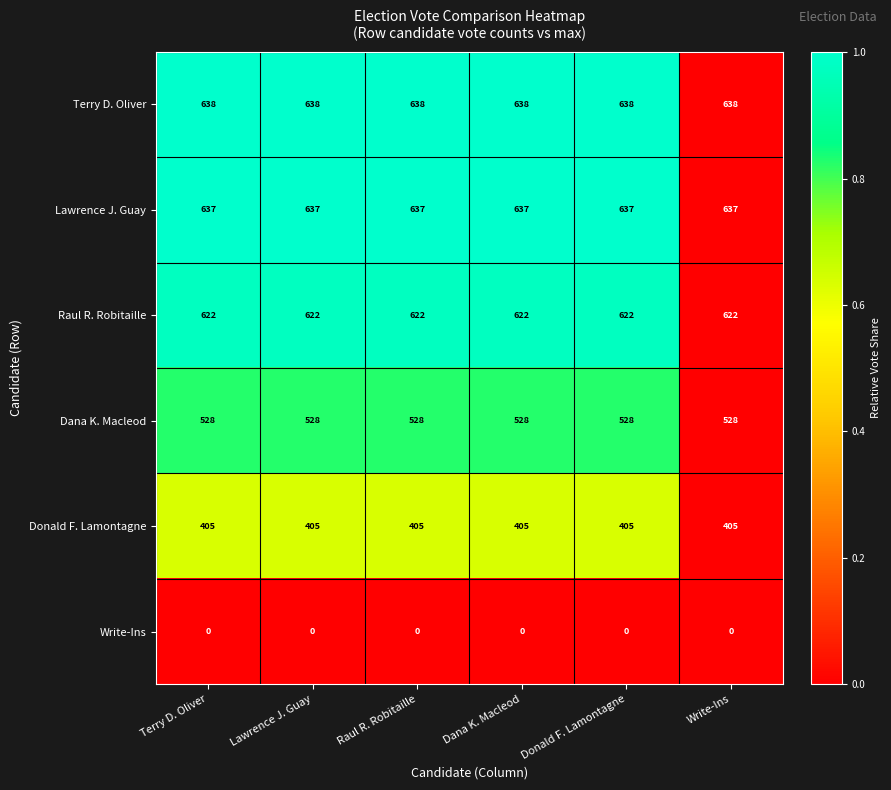

Which series has the largest total across all categories?

Terry D. Oliver